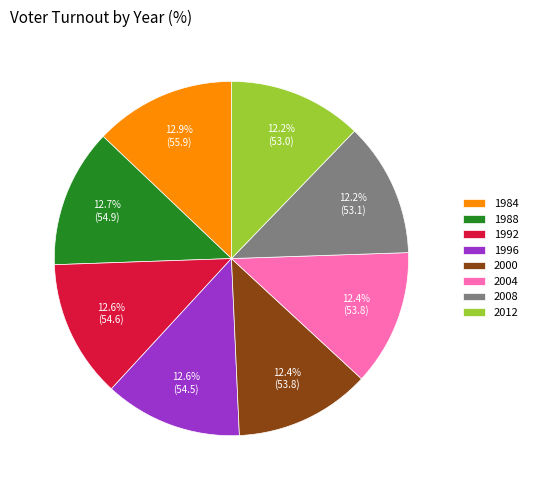

How many segments does this pie chart have?

8